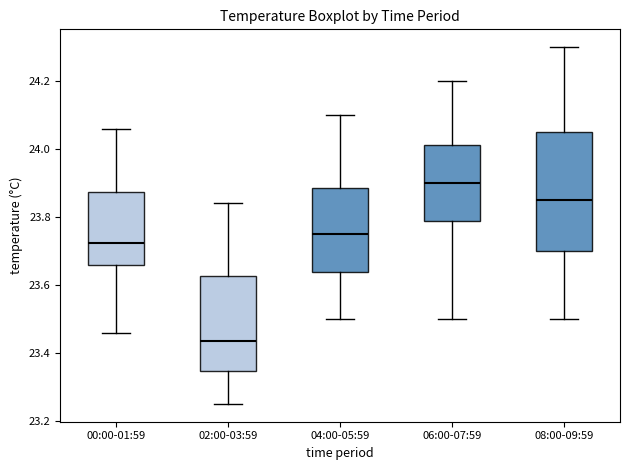

Reading left to right, read every box against the y-axis: the position of its median line, the range the box covers, and the ends of its whiskers. The values are not printed on the chart, so give them approximately, as read against the axis.

00:00-01:59: median 23.72, box 23.66 to 23.88, whiskers 23.46 to 24.06
02:00-03:59: median 23.44, box 23.34 to 23.62, whiskers 23.26 to 23.84
04:00-05:59: median 23.76, box 23.64 to 23.88, whiskers 23.50 to 24.10
06:00-07:59: median 23.90, box 23.78 to 24.02, whiskers 23.50 to 24.20
08:00-09:59: median 23.86, box 23.70 to 24.06, whiskers 23.50 to 24.30